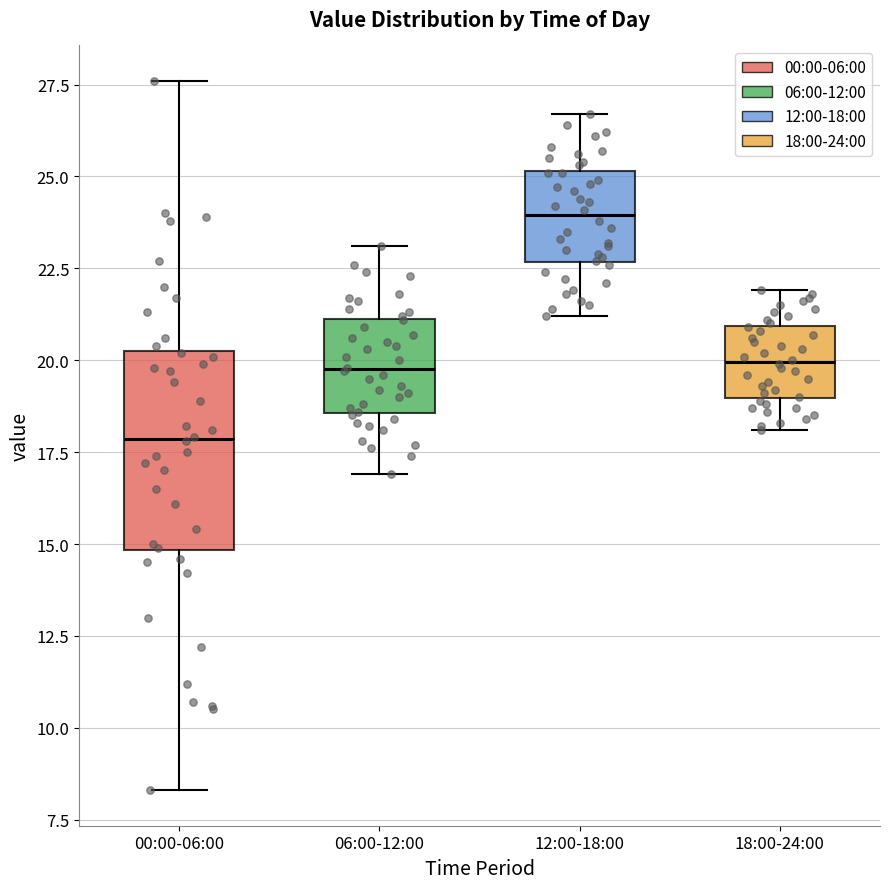

Comparing the boxes themselves (not the whiskers), which one is the tallest?

00:00-06:00